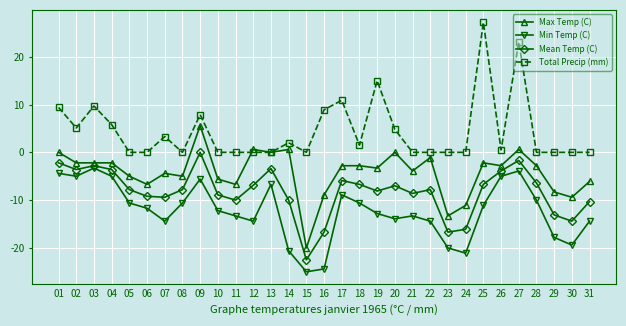

True or false: Max Temp (C) and Total Precip (mm) cross at least once.

True